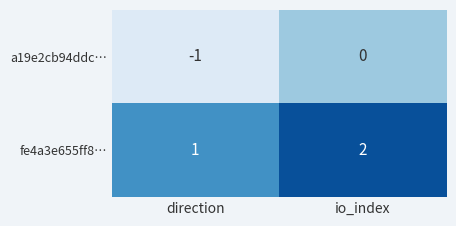

True or false: fe4a3e655ff8… has a value of 2 at io_index.

True